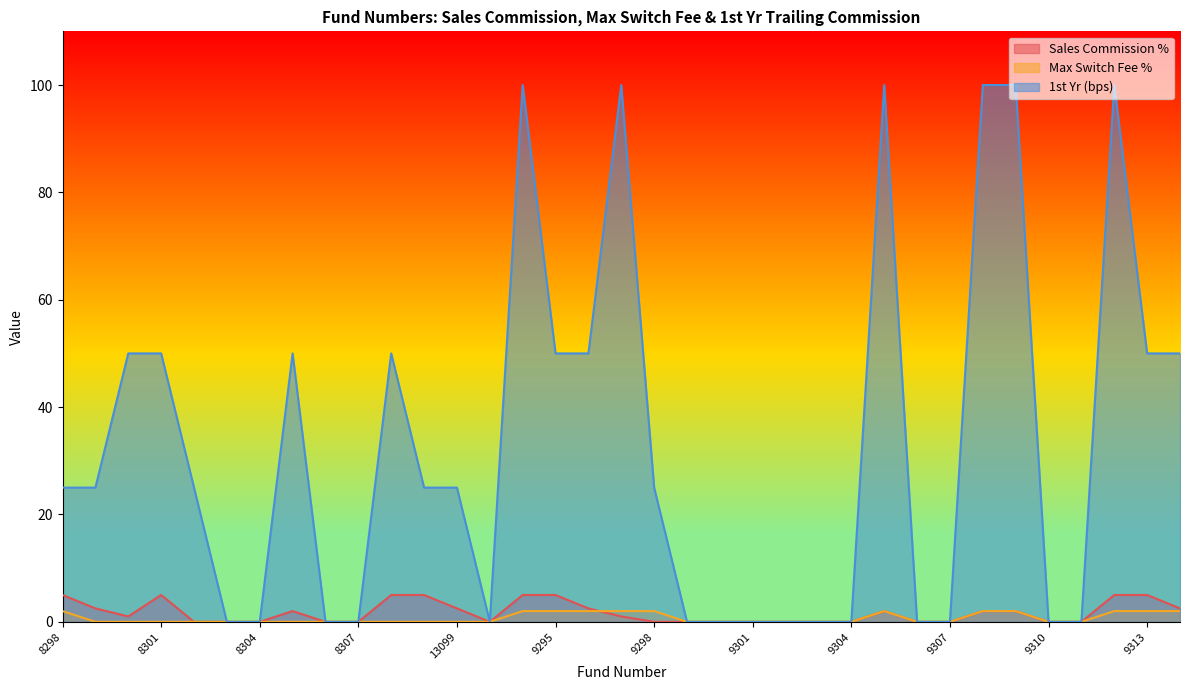

What are all the series names shown in the legend?

Sales Commission %, Max Switch Fee %, 1st Yr (bps)